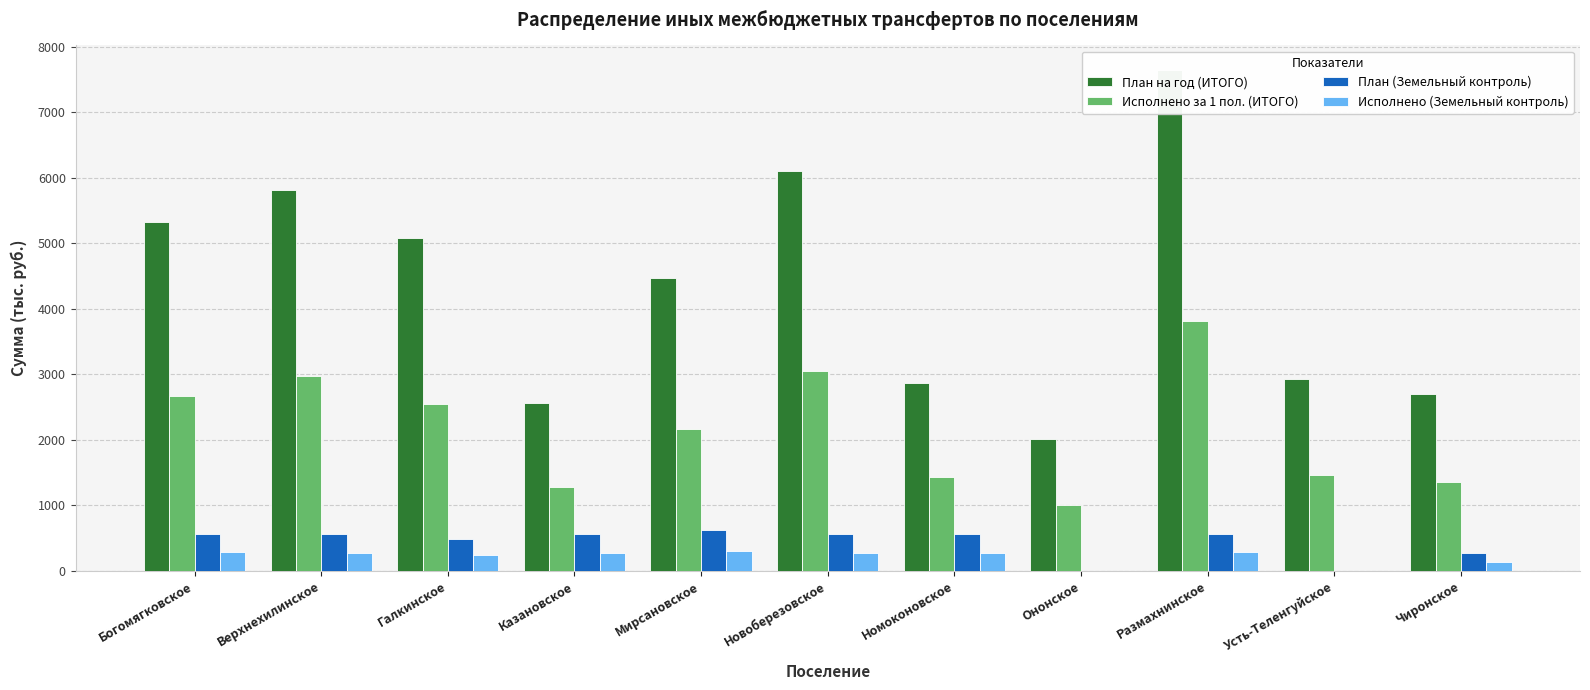

What is the label of the 4th bar from the left?

Казановское